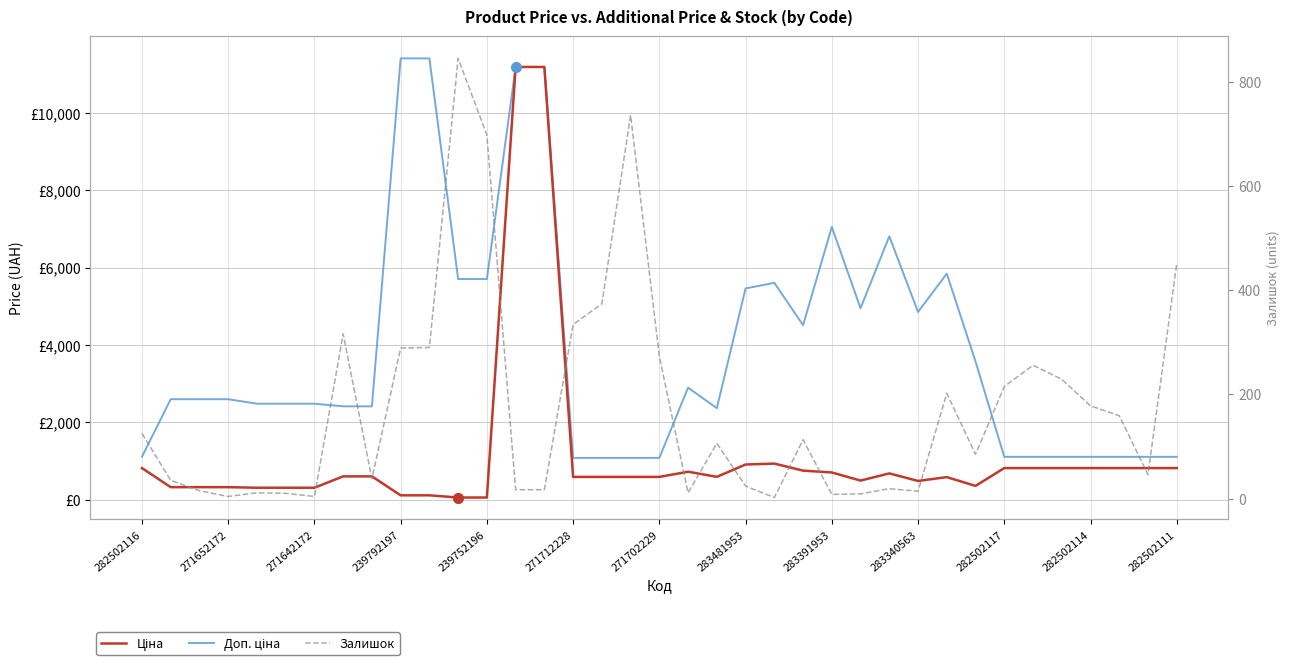

At which category is the sum across all series the highest?

13